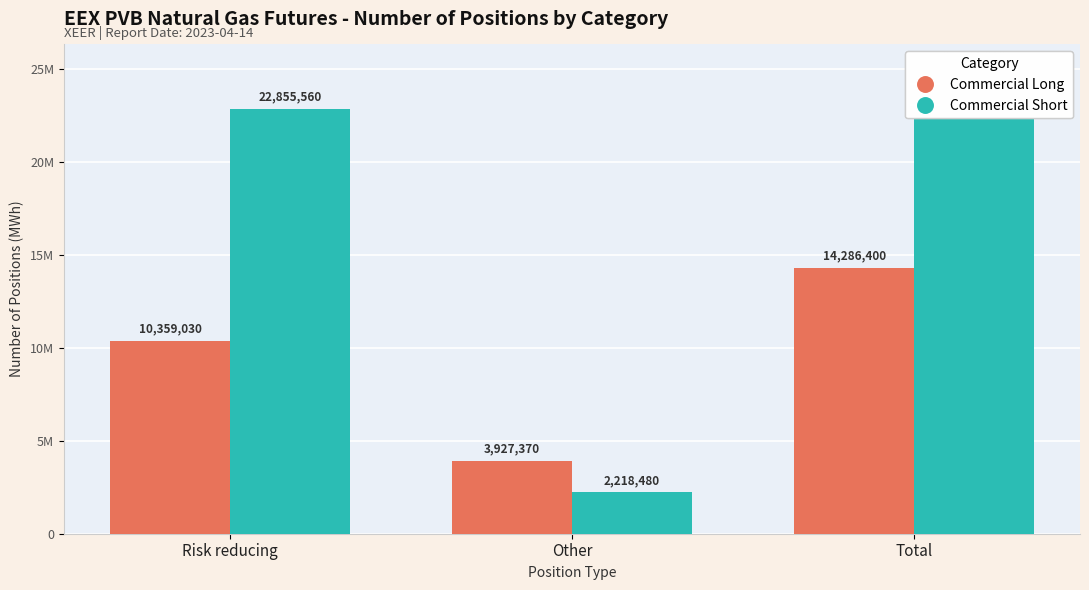

Which series changed the most between Risk reducing and Other?

Commercial Short